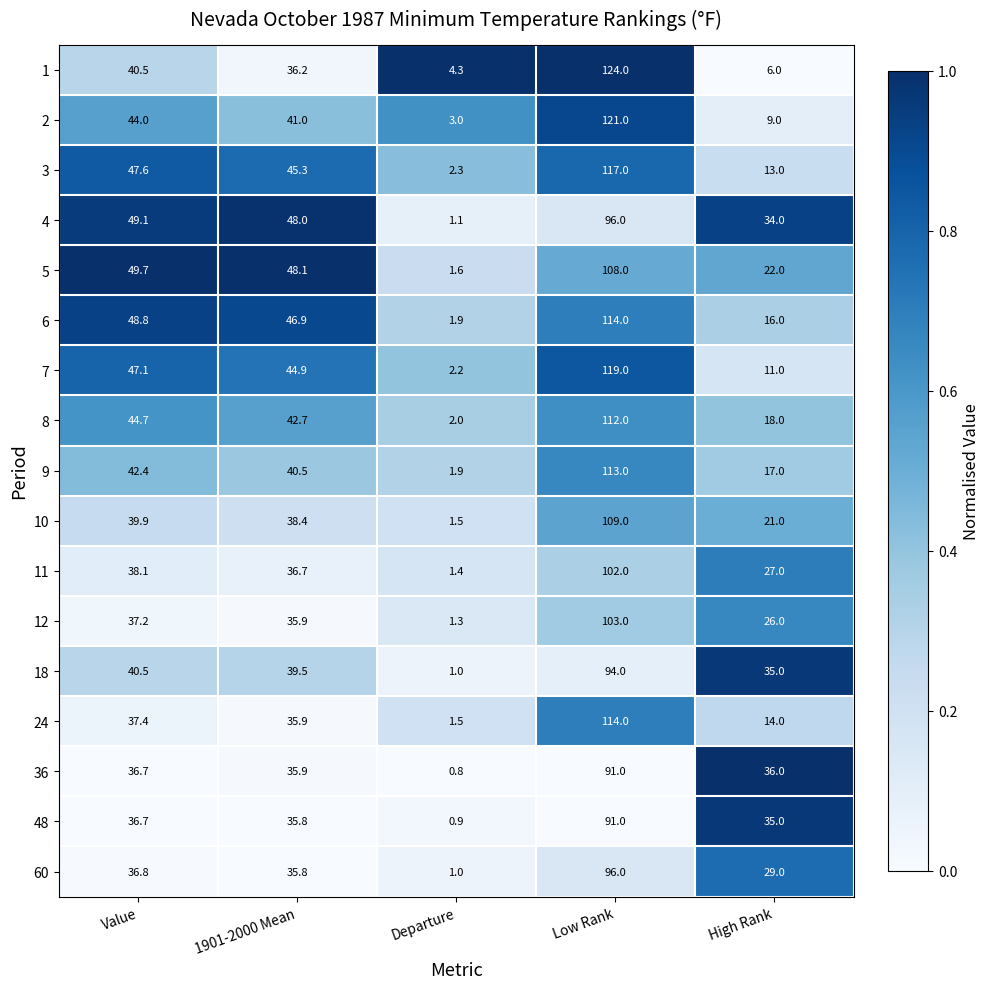

Which series changed the most between Departure and High Rank?

36